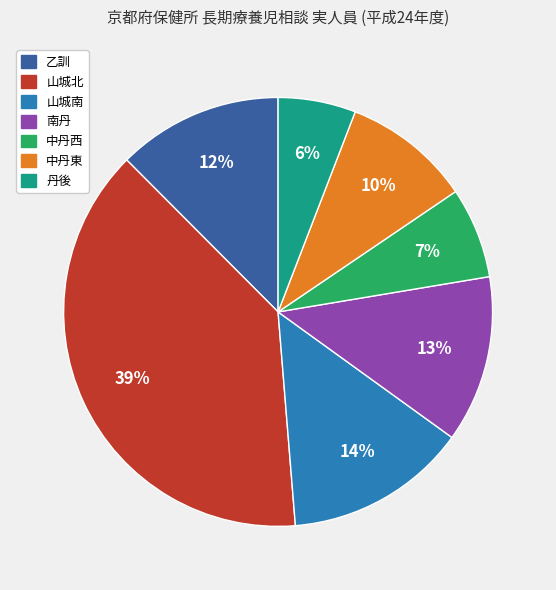

To the nearest percent, what is the difference between the largest and smallest slice percentages?

33%